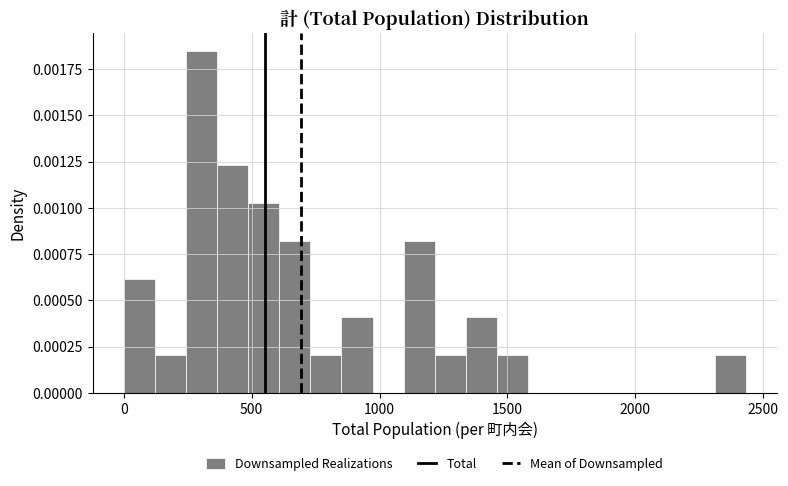

Around what value on the x-axis is the tallest bar? Give the approximate position of its centre, as read against the axis.

300